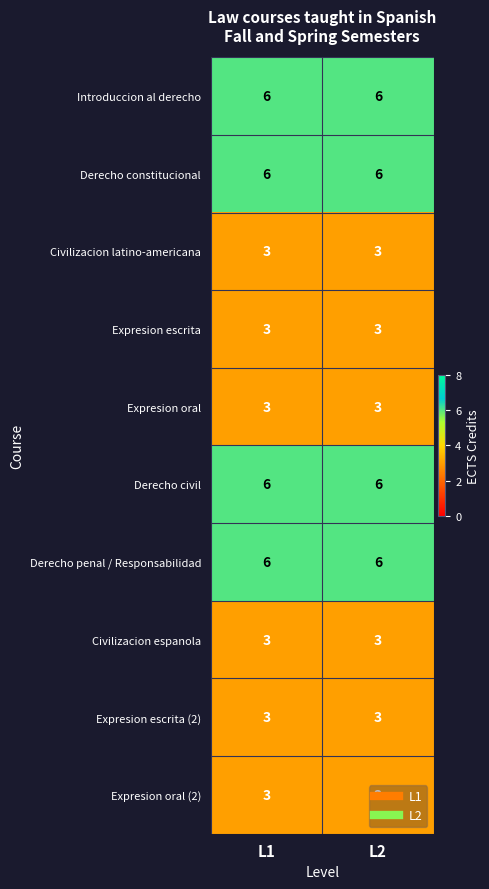

What is the difference between the highest and lowest values at L1?

3